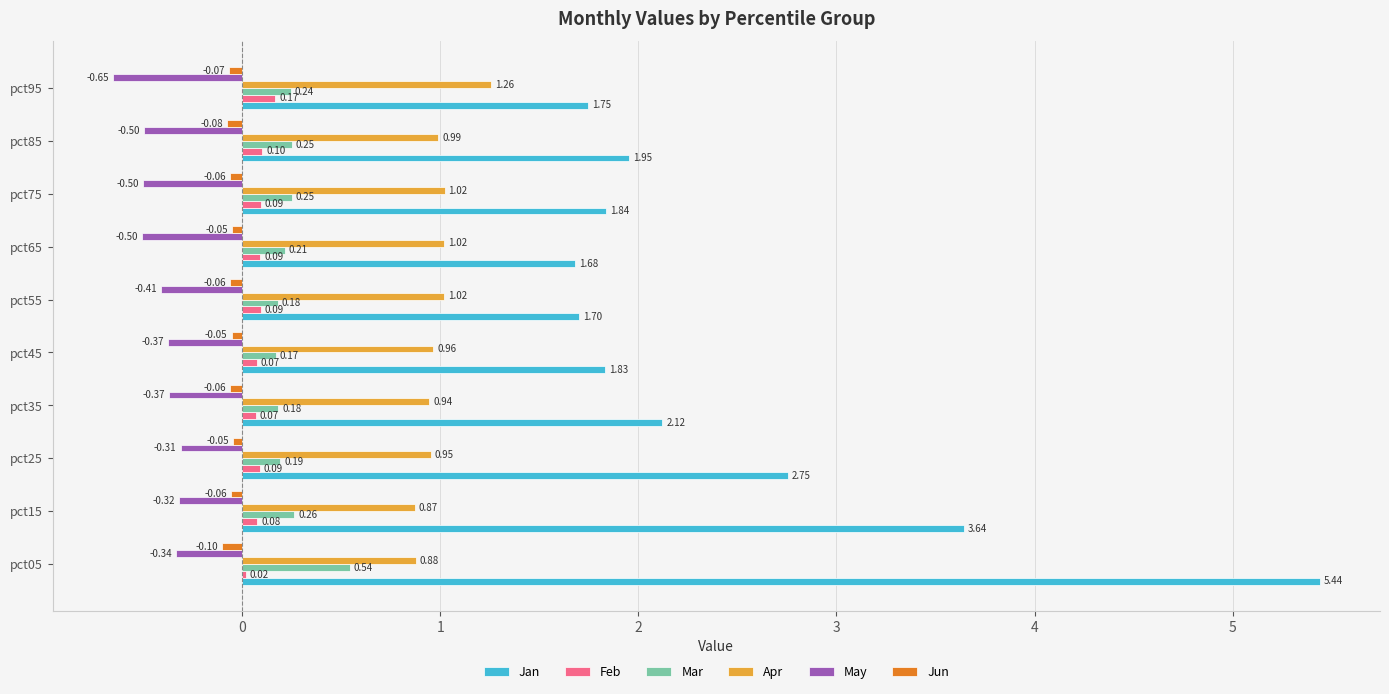

What are all the series names shown in the legend?

Jan, Feb, Mar, Apr, May, Jun